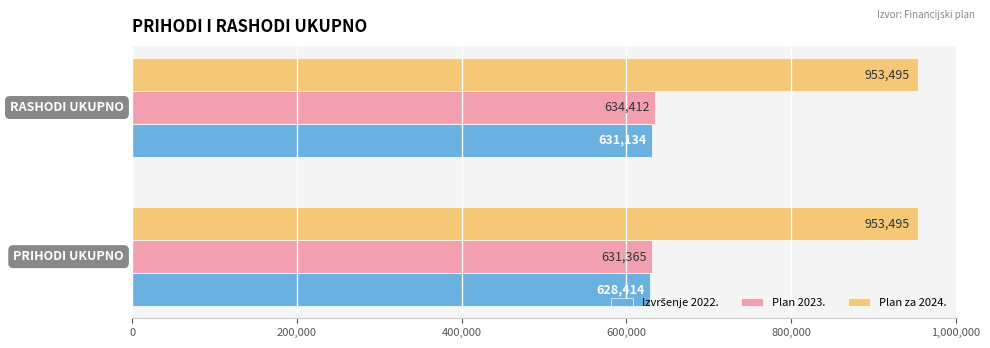

What is the average value of the Plan za 2024. series?

953495.2